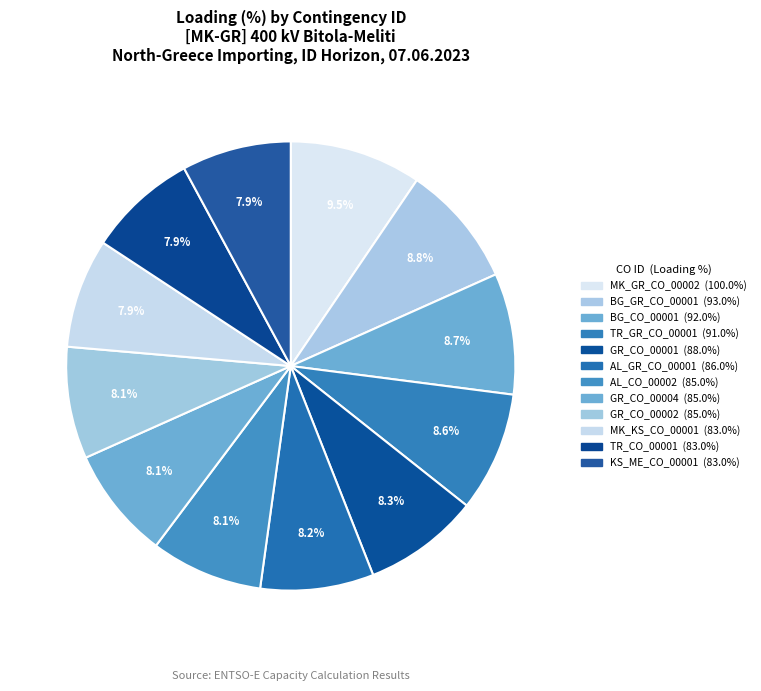

What is the smallest slice in the pie chart?

MK_KS_CO_00001